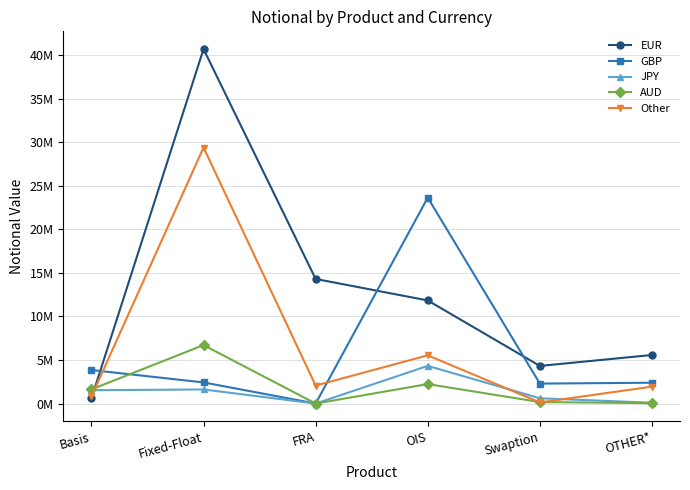

Reading left to right, list all the values displayed in this chart.

EUR: 589450	40696933	14303842	11837065	4319628	5575361
GBP: 3847909	2425210	3795	23637967	2290093	2391941
JPY: 1530382	1617938	735	4324515	605559	93686
AUD: 1626620	6710792	0	2236337	170072	46279
Other: 813470	29395397	2061754	5537297	127799	1940419